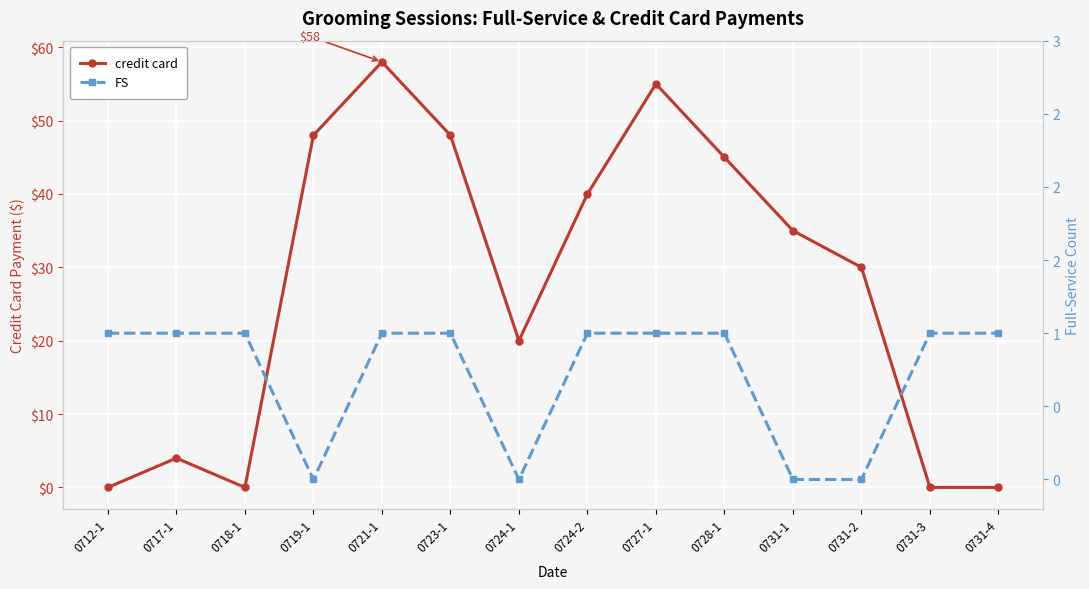

What is the value of the credit card point at the 2nd from the left?

4